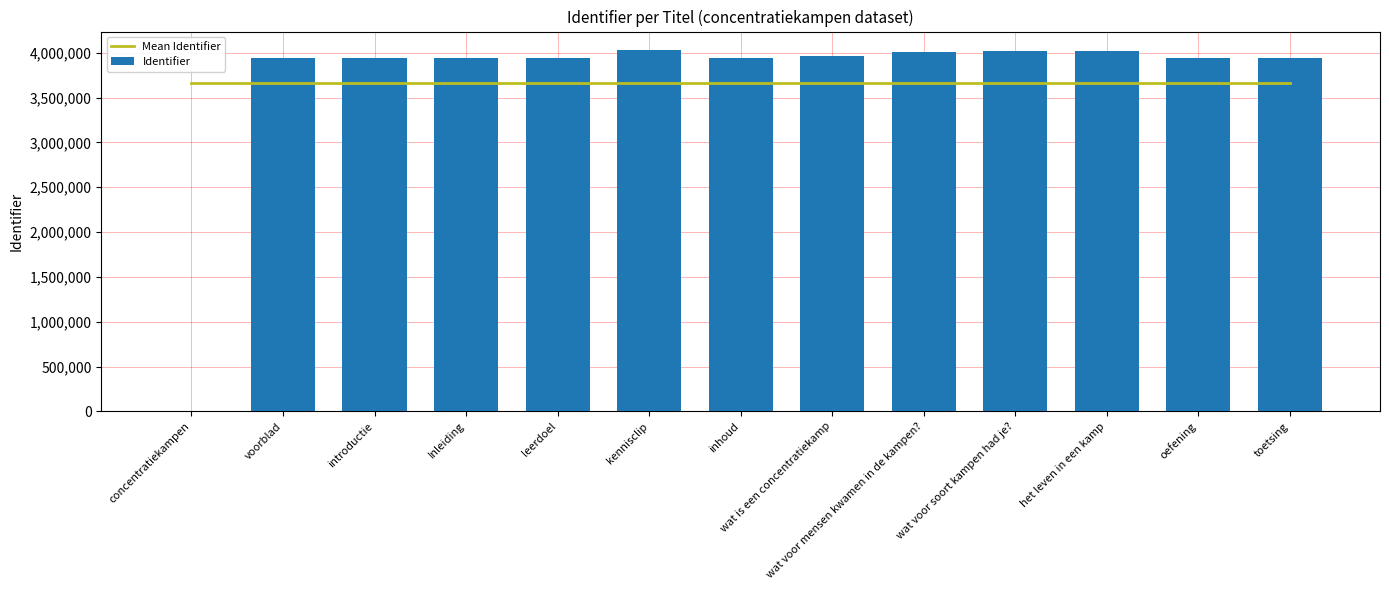

Reading right to left, list all the values displayed in this chart.

Mean Identifier: 3664999.5	3664999.5	3664999.5	3664999.5	3664999.5	3664999.5	3664999.5	3664999.5	3664999.5	3664999.5	3664999.5	3664999.5	3664999.5
Identifier: 3942238.0	3942237.0	4013490.0	4013438.0	4012966.0	3968356.0	3942234.0	4034033.0	3944696.0	3944722.0	3942227.0	3944357.0	0.0